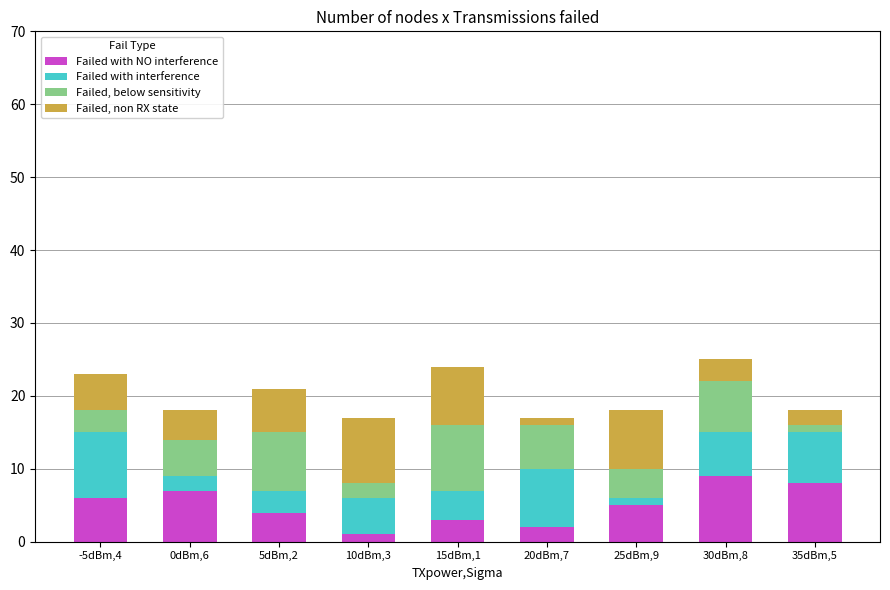

Is it true that Failed with NO interference equals 7 at 0dBm,6?

True